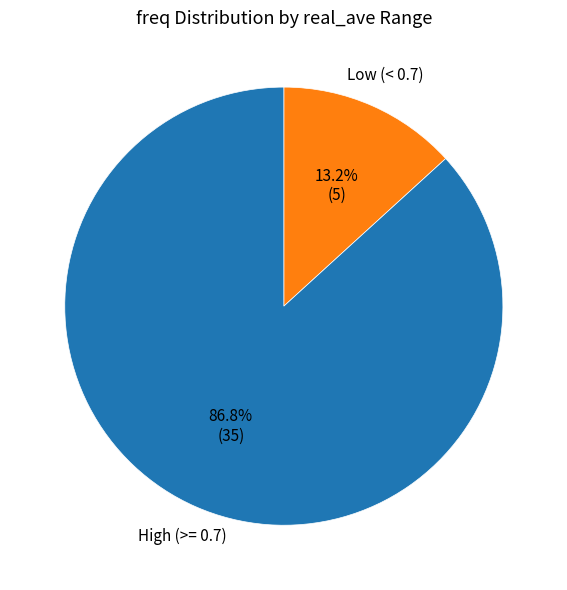

Which category accounts for the majority?

High (>= 0.7)